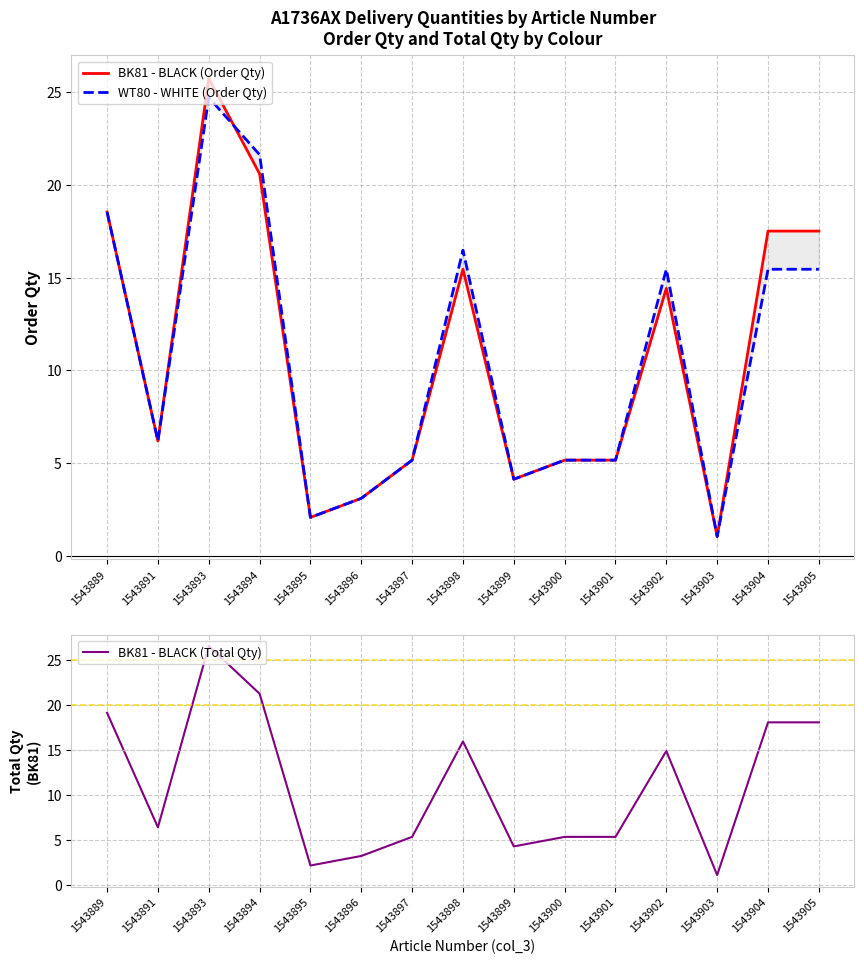

Reading left to right, list all the values displayed in this chart.

BK81 - BLACK (Order Qty): 18.5	6.2	25.8	20.6	2.1	3.1	5.2	15.4	4.1	5.2	5.2	14.4	1.0	17.5	17.5
WT80 - WHITE (Order Qty): 18.5	6.2	24.7	21.6	2.1	3.1	5.2	16.5	4.1	5.2	5.2	15.4	1.0	15.4	15.4
BK81 - BLACK (Total Qty): 19.1	6.4	26.5	21.2	2.1	3.2	5.3	15.9	4.2	5.3	5.3	14.9	1.1	18.0	18.0